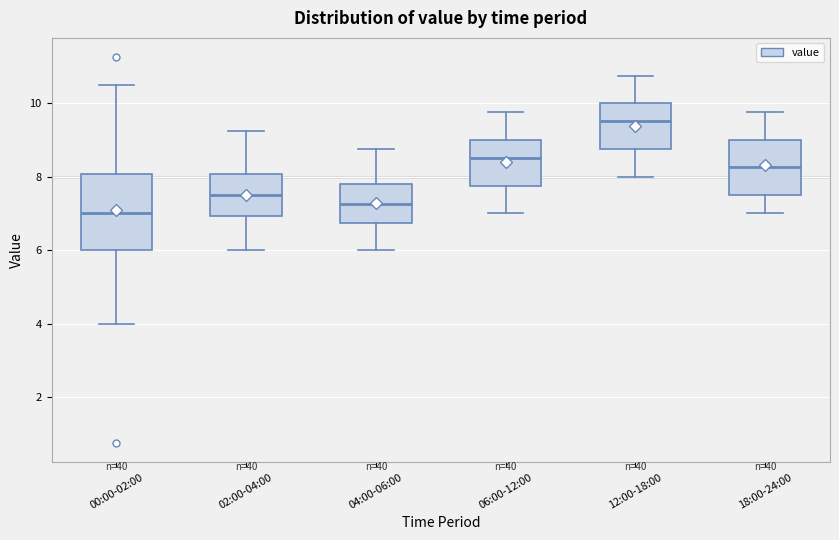

Which box has the highest median line?

12:00-18:00